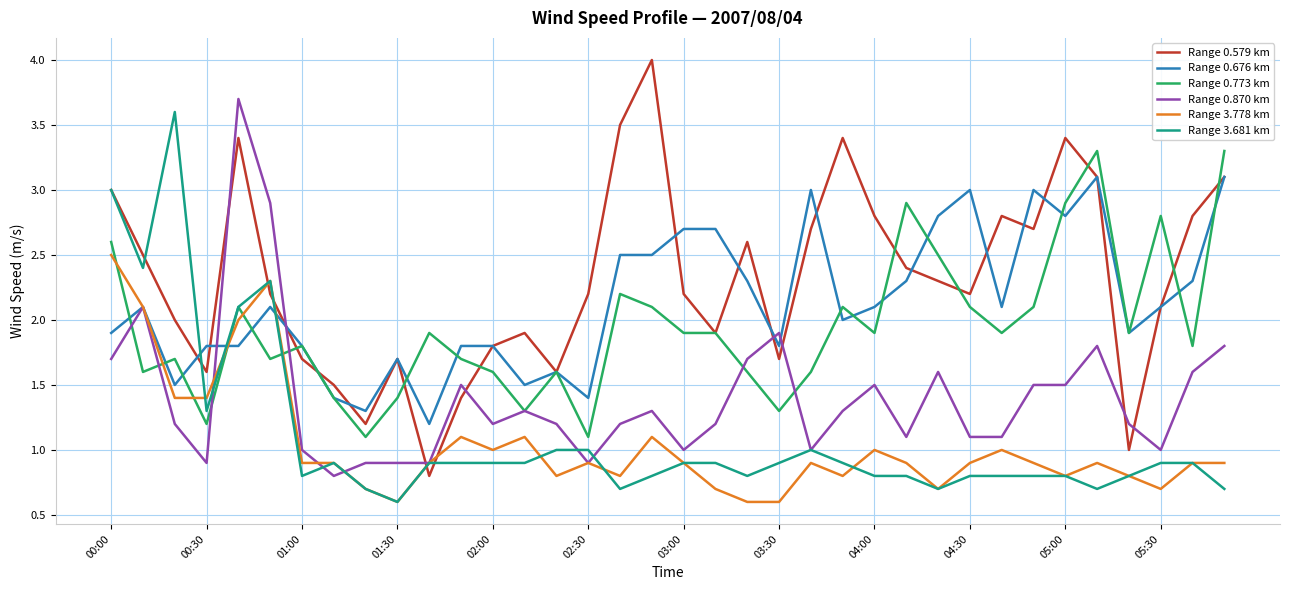

True or false: Range 3.778 km and Range 0.579 km intersect in this chart.

True